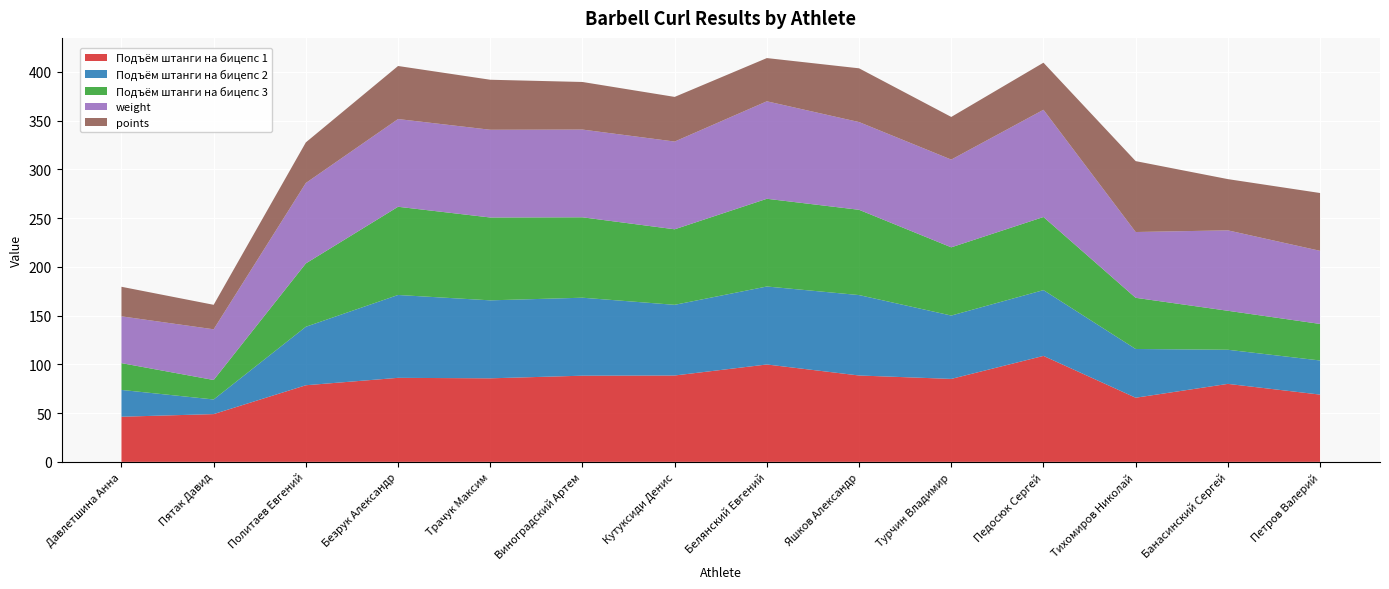

Reading left to right, what are all the values shown in this chart?

Подъём штанги на бицепс 1: Давлетшина Анна=46.3	Пятак Давид=49.0	Политаев Евгений=78.6	Безрук Александр=86.2	Трачук Максим=85.7	Виноградский Артем=88.4	Кутуксиди Денис=88.6	Белянский Евгений=99.9	Яшков Александр=88.6	Турчин Владимир=85.1	Педосюк Сергей=108.7	Тихомиров Николай=65.8	Банасинский Сергей=80.0	Петров Валерий=69.0
Подъём штанги на бицепс 2: Давлетшина Анна=27.5	Пятак Давид=15.0	Политаев Евгений=60.0	Безрук Александр=85.0	Трачук Максим=80.0	Виноградский Артем=80.0	Кутуксиди Денис=72.5	Белянский Евгений=80.0	Яшков Александр=82.5	Турчин Владимир=65.0	Педосюк Сергей=67.5	Тихомиров Николай=50.0	Банасинский Сергей=35.0	Петров Валерий=35.0
Подъём штанги на бицепс 3: Давлетшина Анна=27.5	Пятак Давид=20.0	Политаев Евгений=65.0	Безрук Александр=90.5	Трачук Максим=85.0	Виноградский Артем=82.5	Кутуксиди Денис=77.5	Белянский Евгений=90.0	Яшков Александр=87.5	Турчин Владимир=70.0	Педосюк Сергей=75.0	Тихомиров Николай=52.5	Банасинский Сергей=40.0	Петров Валерий=37.5
weight: Давлетшина Анна=48.0	Пятак Давид=52.0	Политаев Евгений=82.5	Безрук Александр=90.0	Трачук Максим=90.0	Виноградский Артем=90.0	Кутуксиди Денис=90.0	Белянский Евгений=100.0	Яшков Александр=90.0	Турчин Владимир=90.0	Педосюк Сергей=110.0	Тихомиров Николай=67.5	Банасинский Сергей=82.5	Петров Валерий=75.0
points: Давлетшина Анна=30.3	Пятак Давид=25.1	Политаев Евгений=41.7	Безрук Александр=54.4	Трачук Максим=51.3	Виноградский Артем=48.8	Кутуксиди Денис=45.8	Белянский Евгений=44.3	Яшков Александр=55.1	Турчин Владимир=43.8	Педосюк Сергей=48.3	Тихомиров Николай=72.7	Банасинский Сергей=52.6	Петров Валерий=59.3